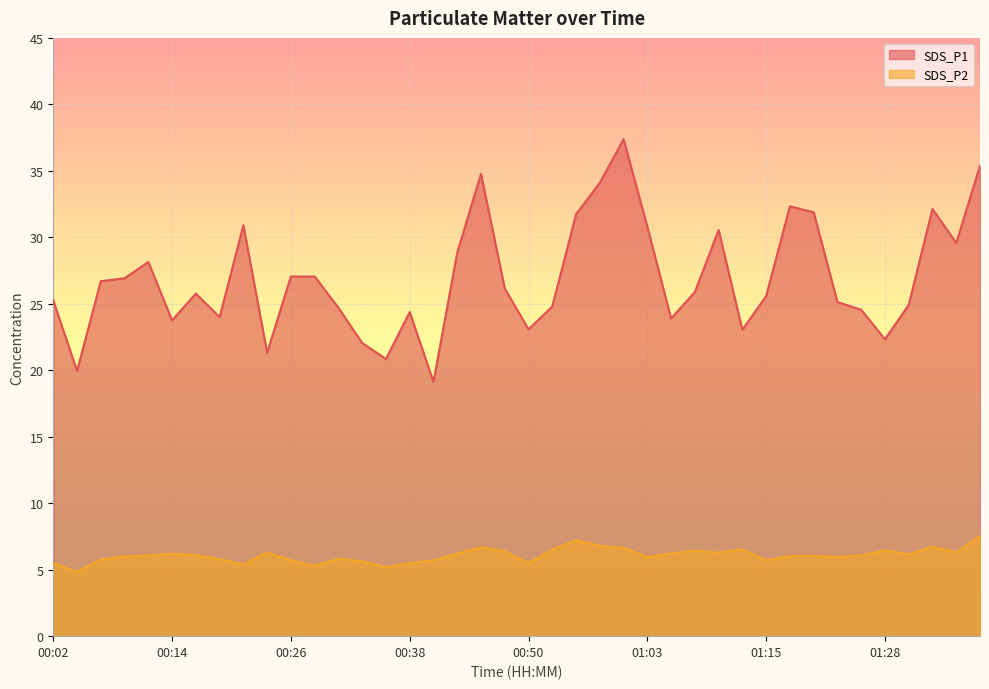

Which category has the highest value in the SDS_P1 series?

01:00